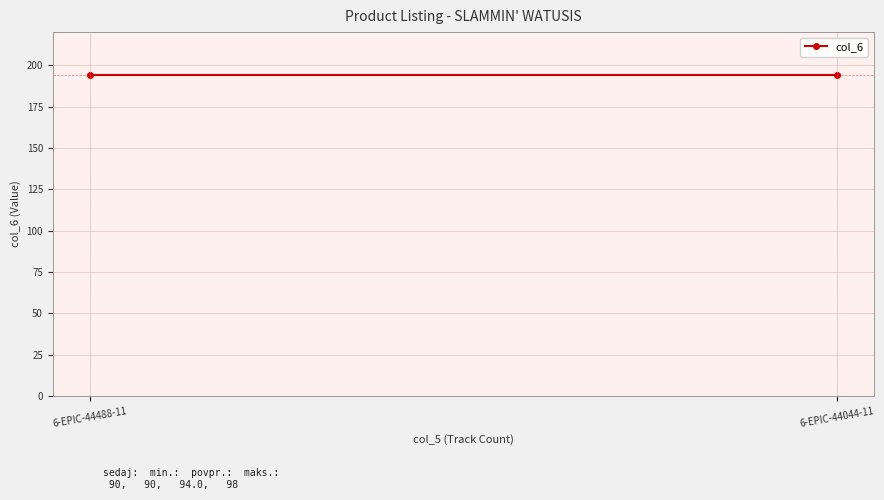

How many col_5 values are between 90 and 98?

2